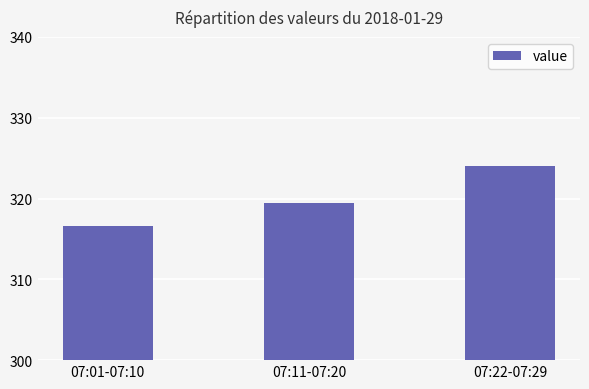

What is the sum of all values?

960.0